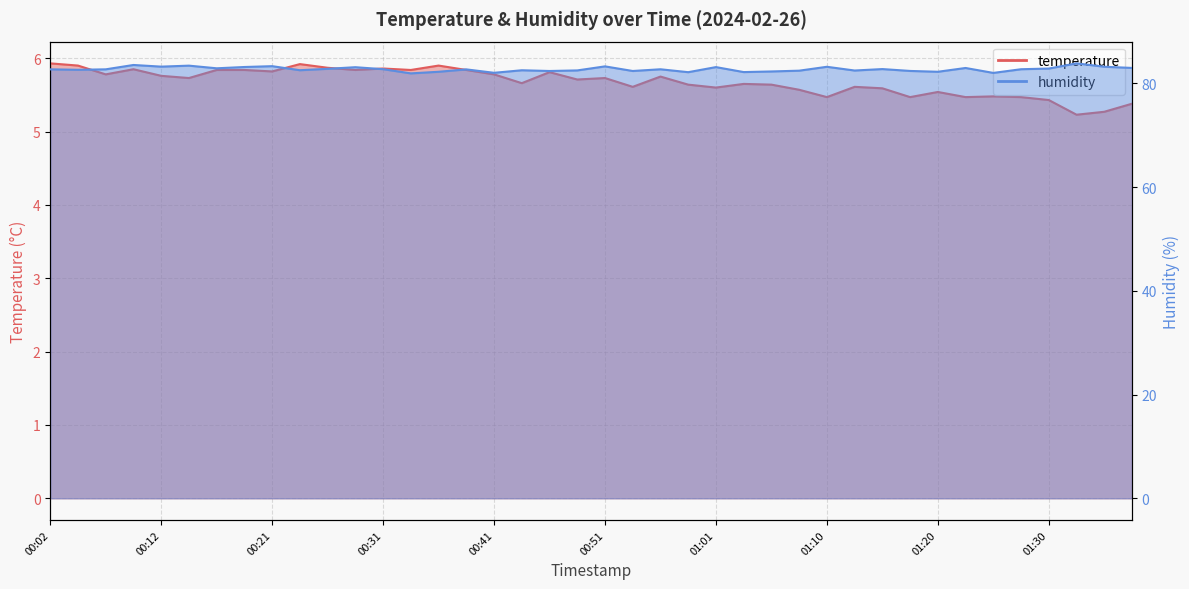

How many categories are shown in the chart?

40